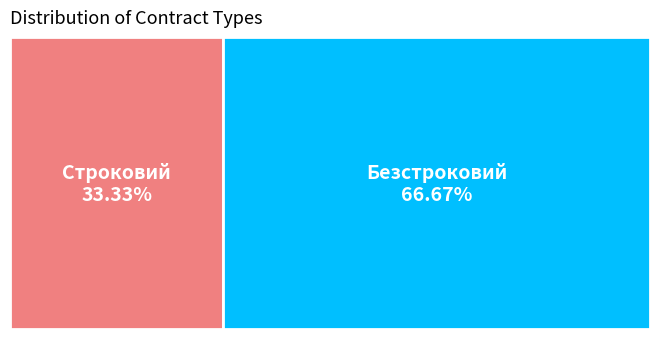

Is the sum of Безстроковий and Строковий greater than half?

Yes